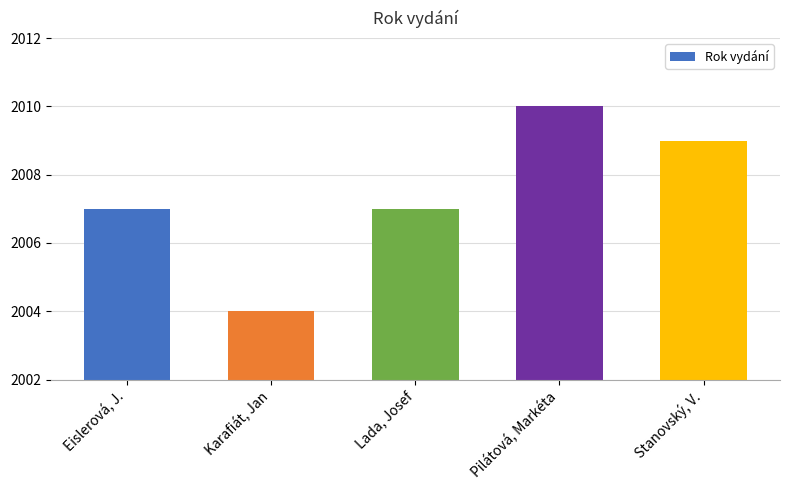

Is it true that the value at Stanovský, V. is 3472?

False